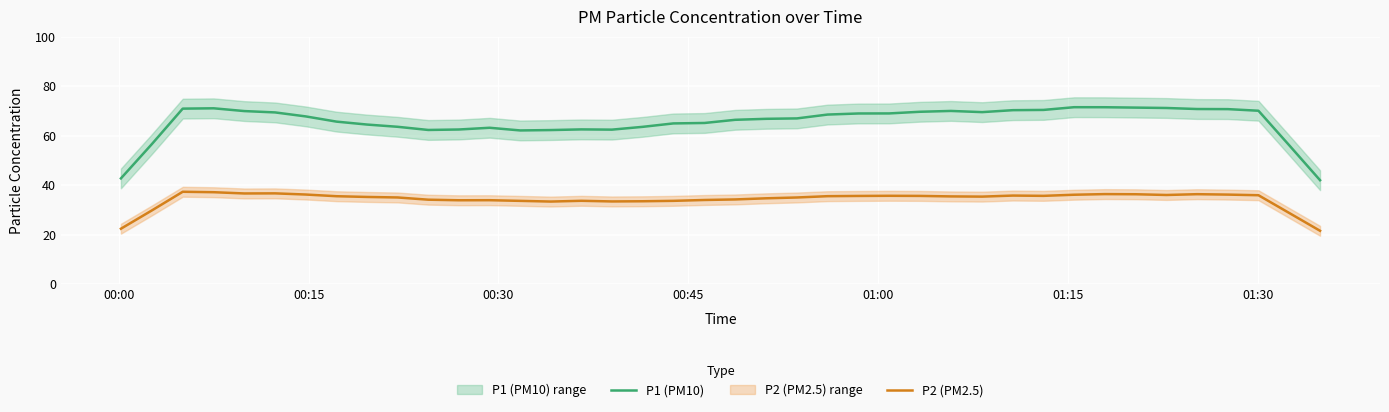

True or false: P2 (PM2.5) and P1 (PM10) cross at least once.

False